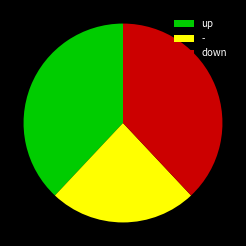

Is it true that - is 32% of the pie?

False